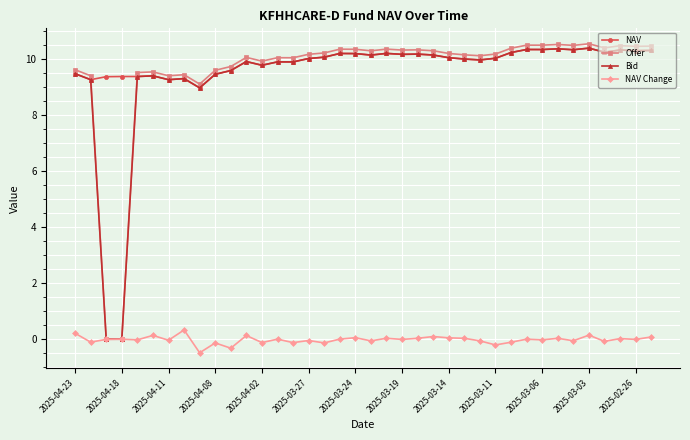

True or false: Bid has more than 2 interior local peaks.

True